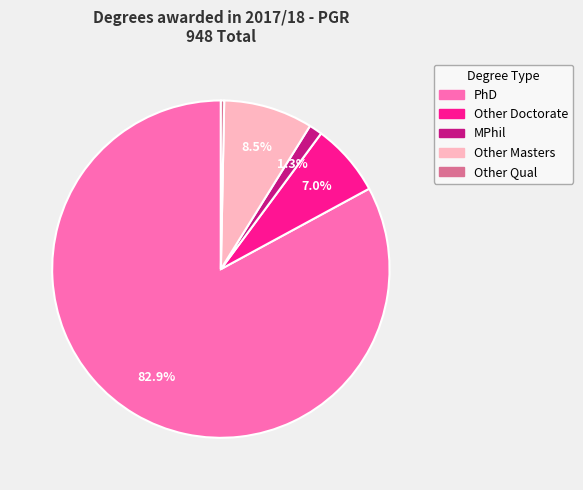

Is it true that PhD is 83% of the pie?

True